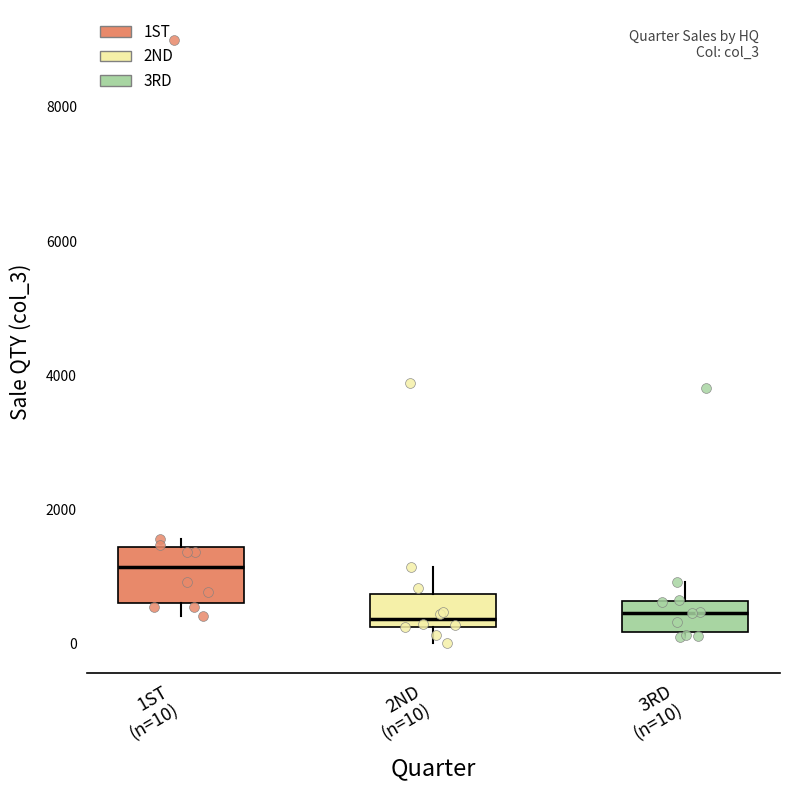

Where is the upper edge of the box for 2ND (n=10) on the y-axis? The values are not printed on the chart, so give them approximately, as read against the axis.

800